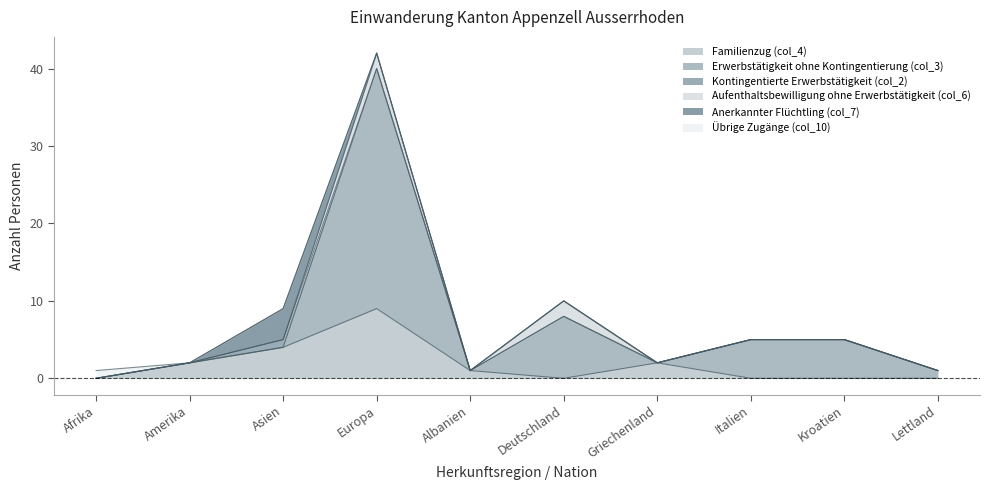

What is the total value across all series at Europa?

42